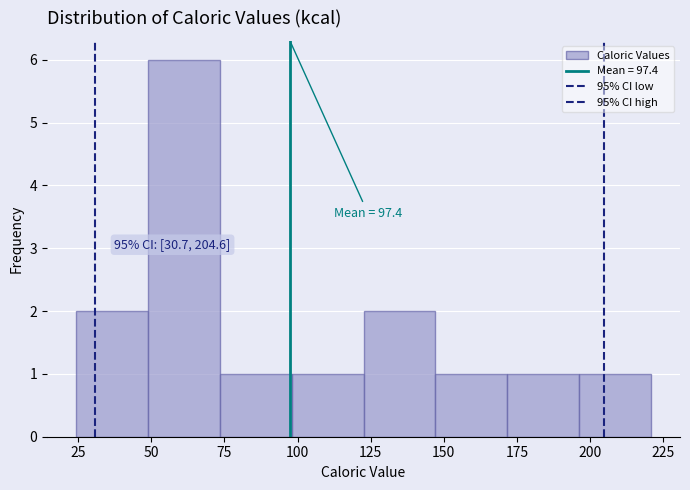

Which range on the x-axis has the tallest bar?

50 to 75